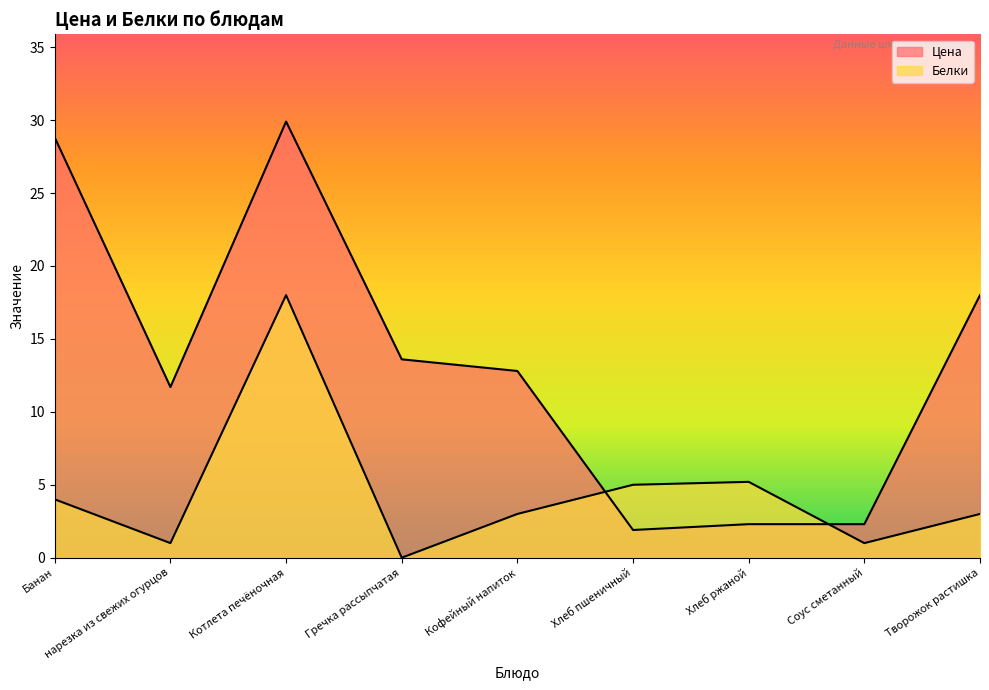

Reading left to right, list all the values displayed in this chart.

Цена: 28.8	11.7	29.9	13.6	12.8	1.9	2.3	2.3	18.0
Белки: 4.0	1.0	18.0	0.0	3.0	5.0	5.2	1.0	3.0